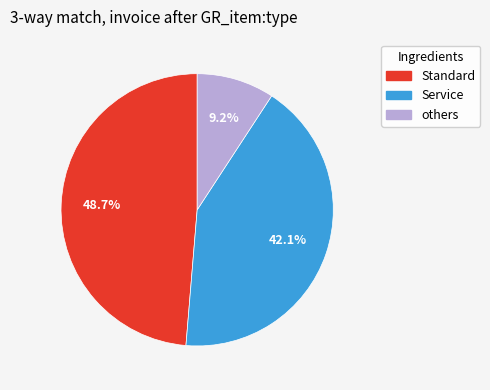

What percentage is NOT represented by Standard?

51.3%